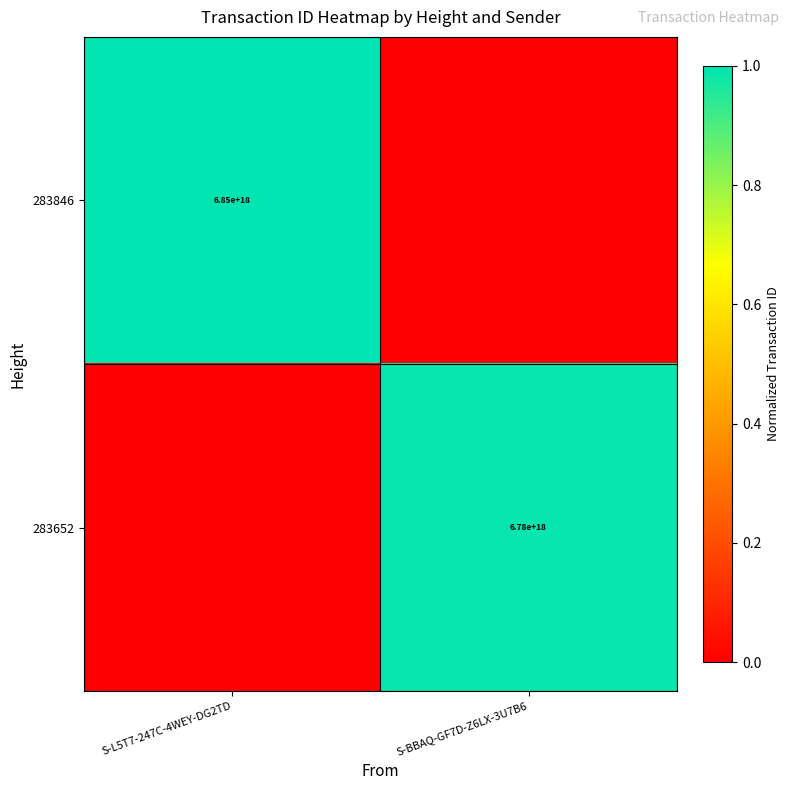

Is the value of 283846 at S-L5T7-247C-4WEY-DG2TD greater than the value of 283652 at S-BBAQ-GF7D-Z6LX-3U7B6?

Yes